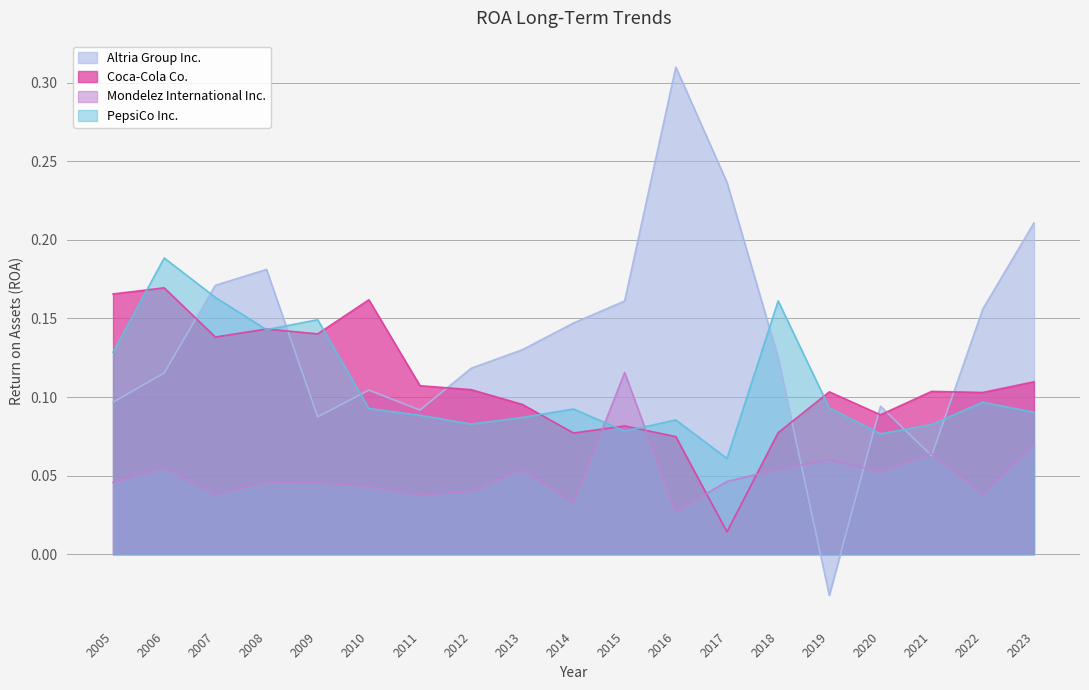

Which has a higher value, 2009 or 2020?

2020